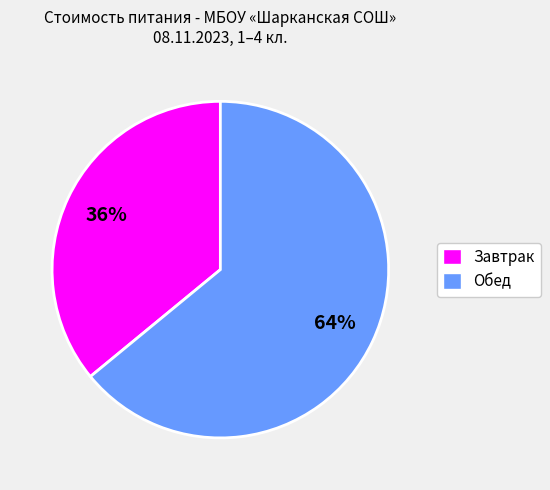

To the nearest percent, what is the average slice percentage?

50%